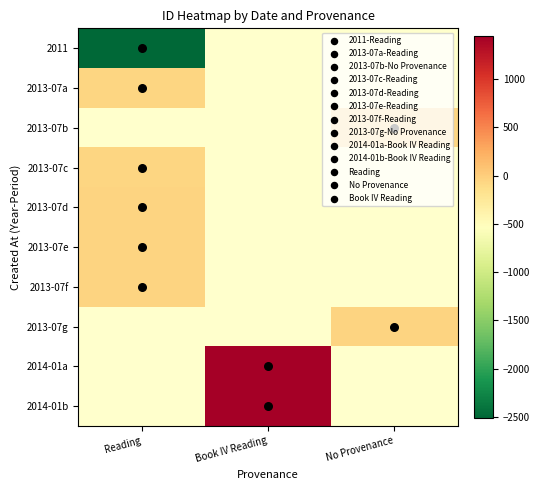

Is it true that 2014-01a equals 1439.5 at Book IV Reading?

True